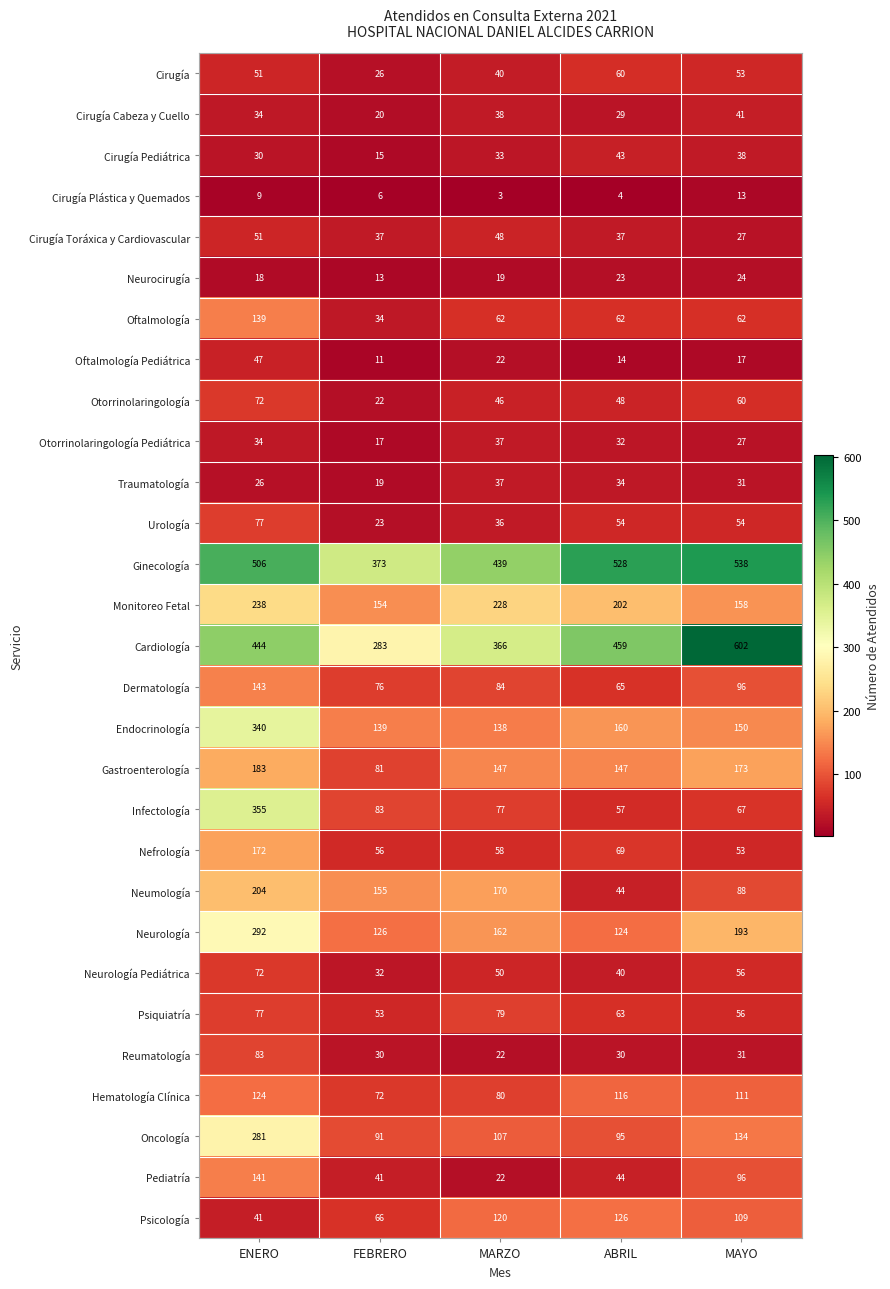

At which label does Oftalmología first exceed 62?

ENERO